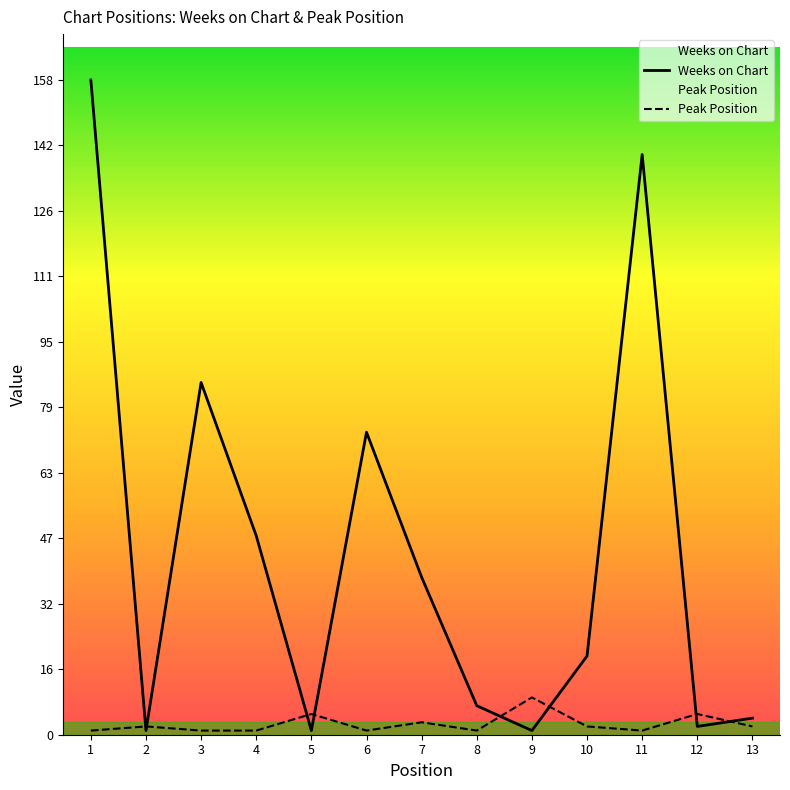

Which series has the largest total across all categories?

Weeks on Chart